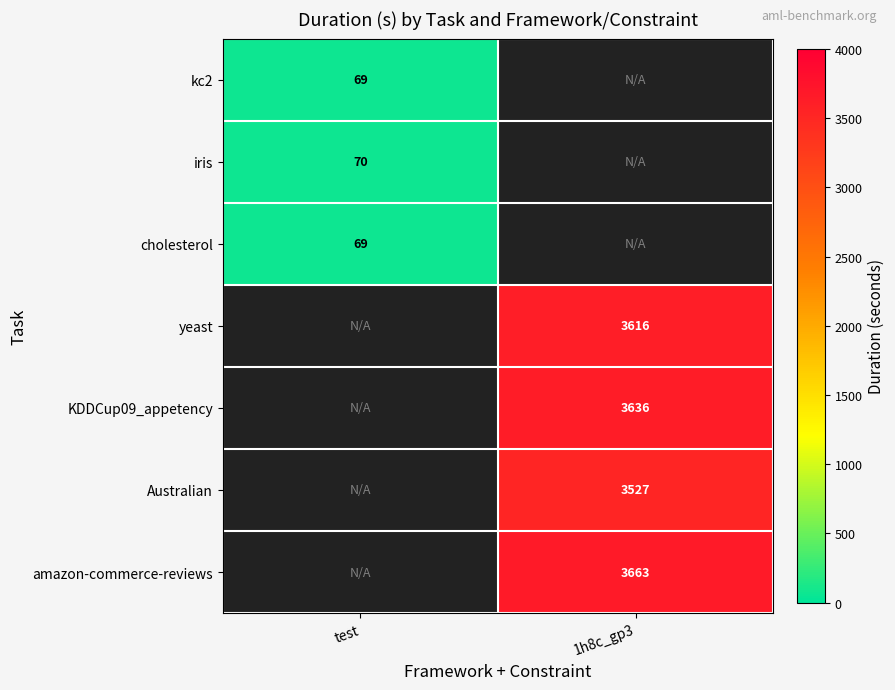

True or false: kc2 has a value of 69.0 at test.

True